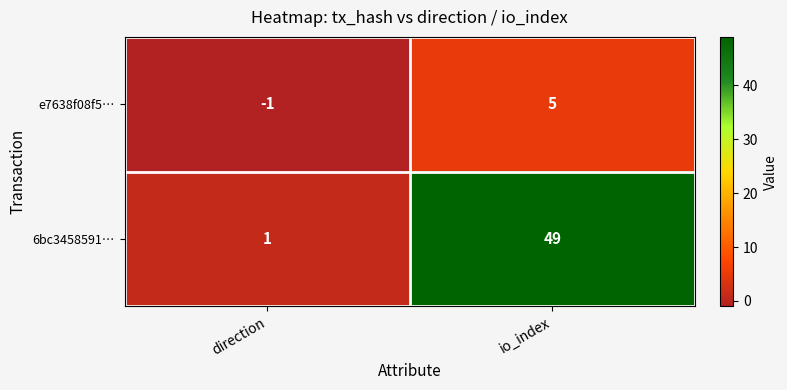

The e7638f08f5… series shows 5 at io_index. True or false?

True